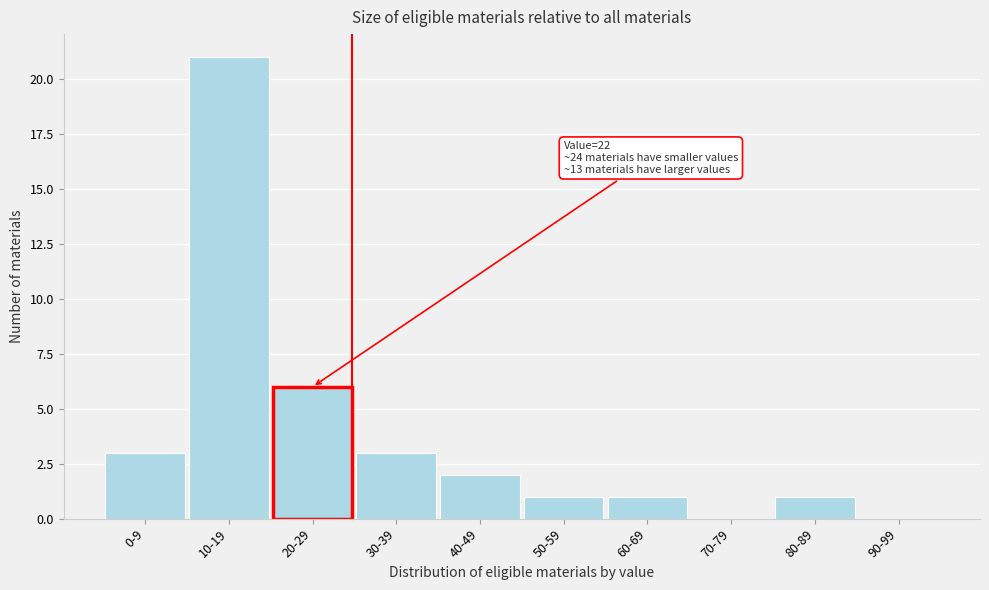

Reading left to right, list all the values displayed in this chart.

0-9=3	10-19=21	20-29=6	30-39=3	40-49=2	50-59=1	60-69=1	70-79=0	80-89=1	90-99=0